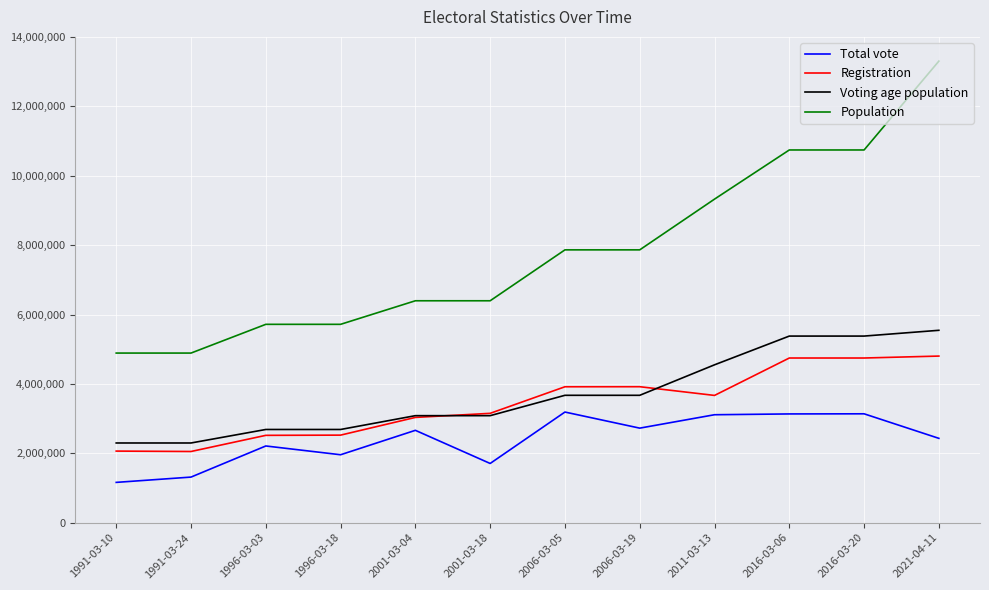

What are all the series names shown in the legend?

Total vote, Registration, Voting age population, Population